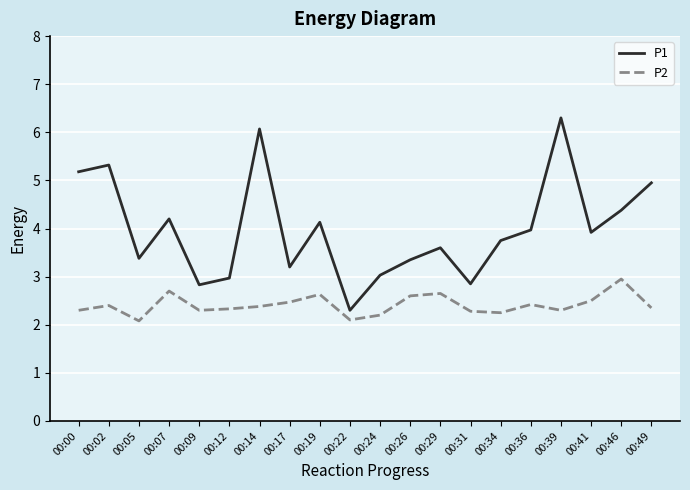

Rank the series by their maximum value, from highest to lowest.

P1, P2